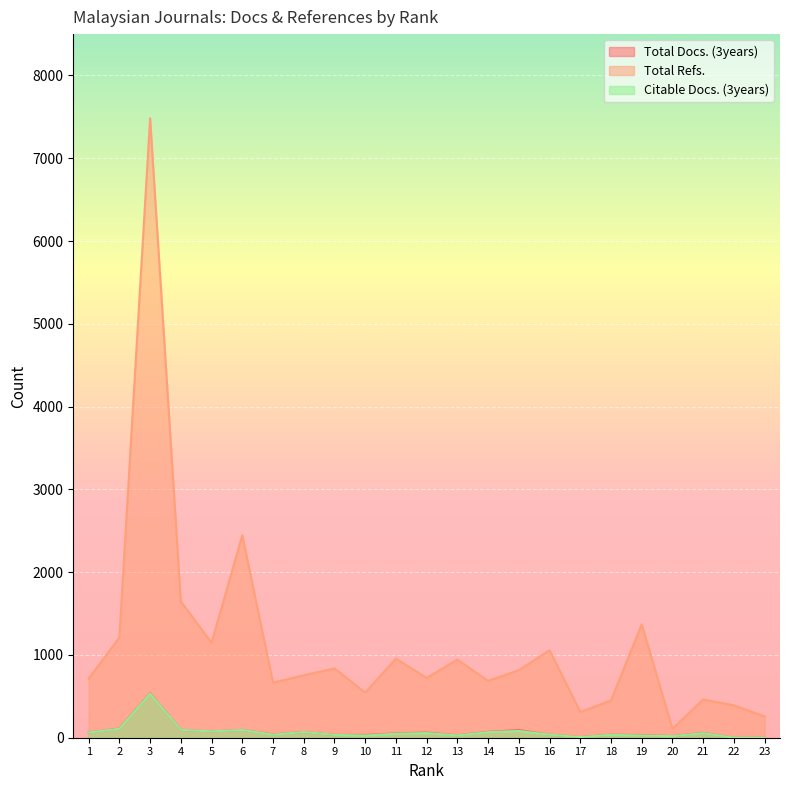

In Total Refs., how many points are lower than both neighbors (excluding endpoints)?

7